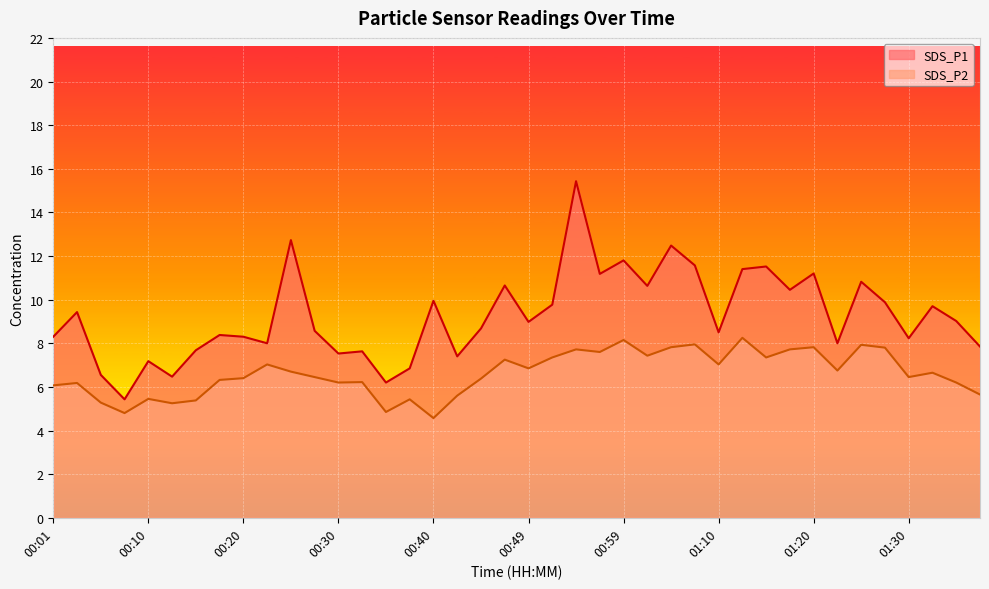

The SDS_P2 series shows 7.0 at 00:23. True or false?

True